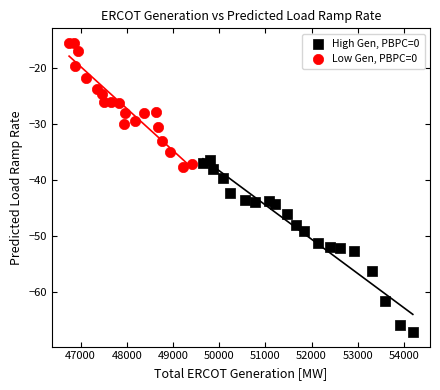

Which series contains the highest Y value?

Low Gen, PBPC=0